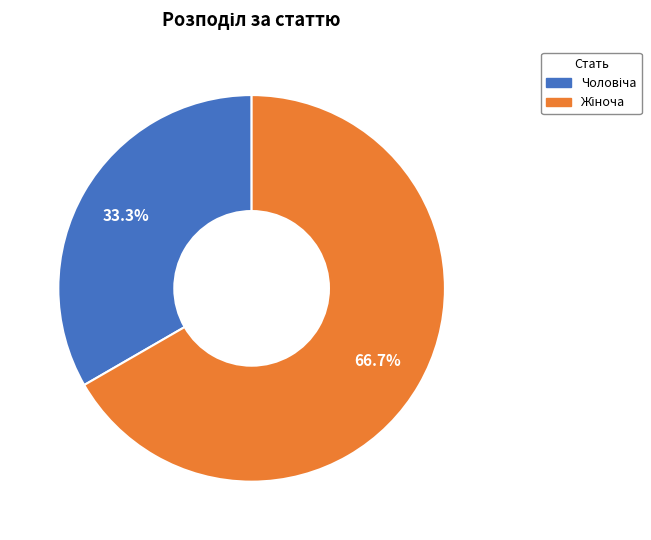

Does any single category account for the majority?

Yes